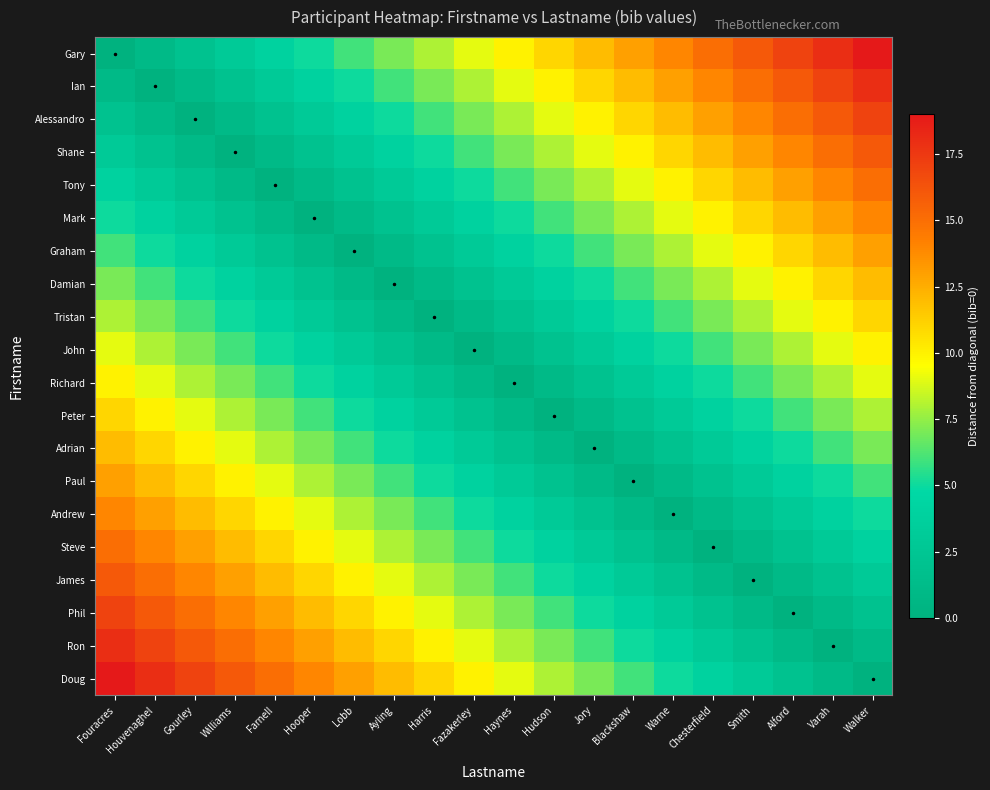

Which label corresponds to the smallest value in the chart?

Fouracres